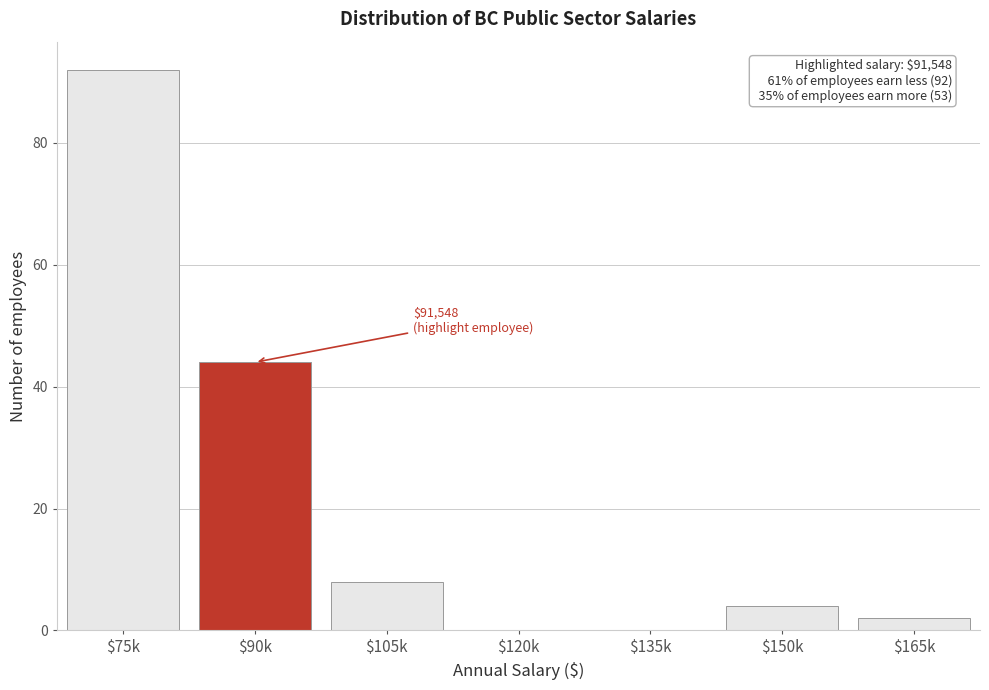

The value at $165k is 2. True or false?

True